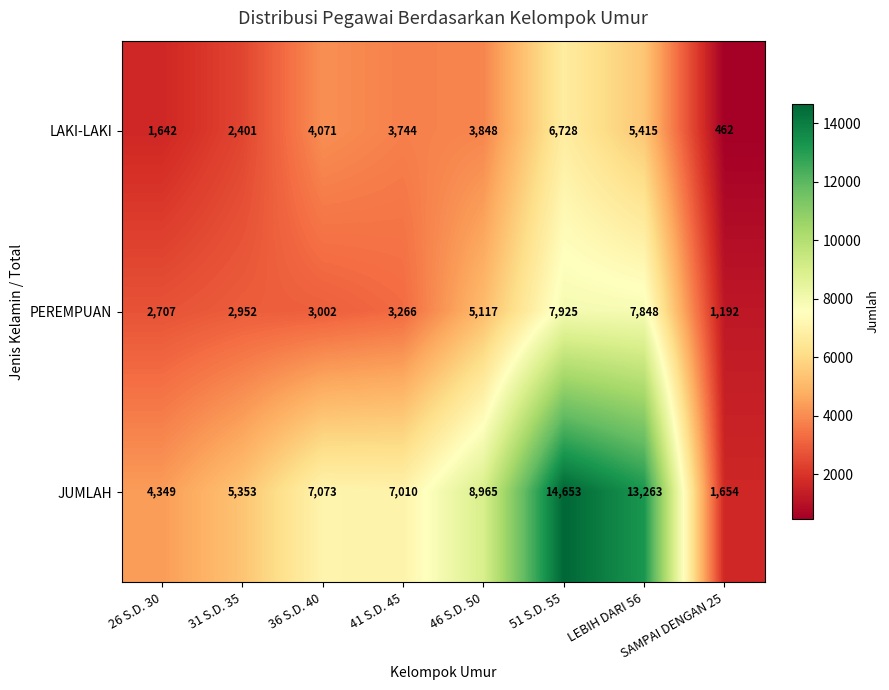

Between 31 S.D. 35 and 46 S.D. 50, which series saw the biggest shift?

JUMLAH